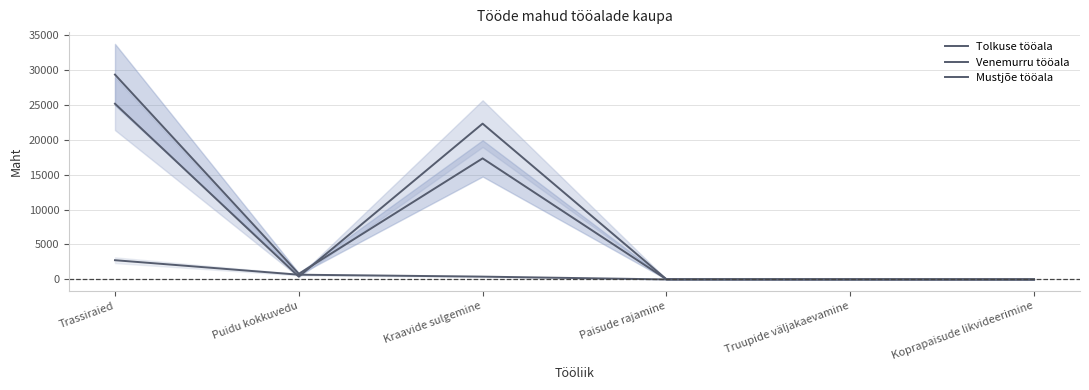

How many categories are shown in the chart?

6